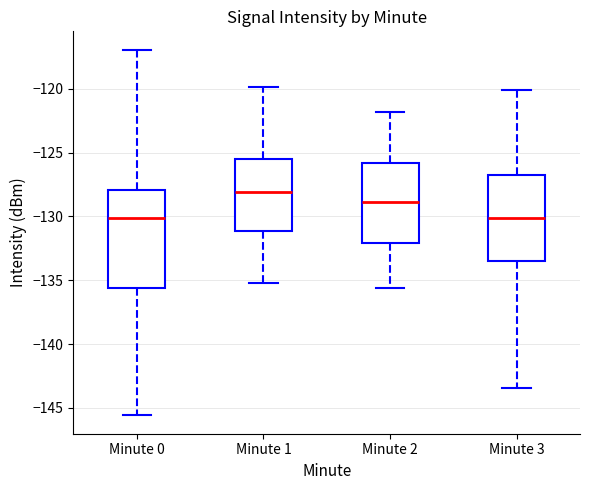

Reading left to right, read every box against the y-axis: the position of its median line, the range the box covers, and the ends of its whiskers. The values are not printed on the chart, so give them approximately, as read against the axis.

Minute 0: median -130.0, box -135.5 to -128.0, whiskers -145.5 to -117.0
Minute 1: median -128.0, box -131.0 to -125.5, whiskers -135.0 to -120.0
Minute 2: median -129.0, box -132.0 to -126.0, whiskers -135.5 to -122.0
Minute 3: median -130.0, box -133.5 to -127.0, whiskers -143.5 to -120.0